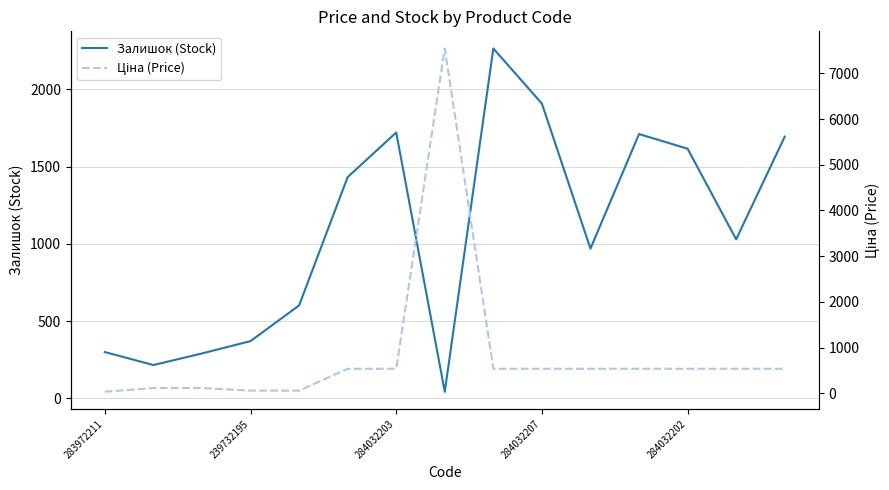

At which category is the sum across all series the highest?

7